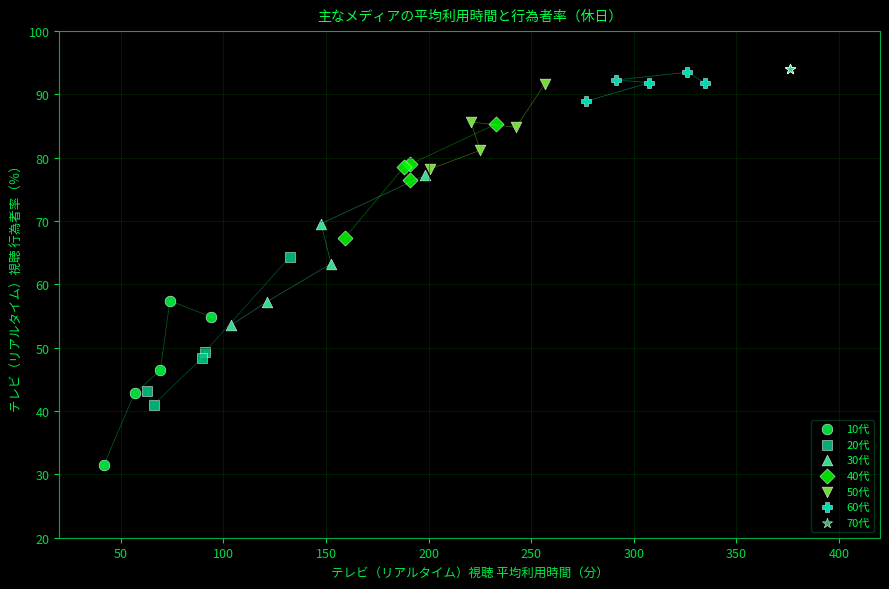

What are all the series names shown in the legend?

10代, 20代, 30代, 40代, 50代, 60代, 70代